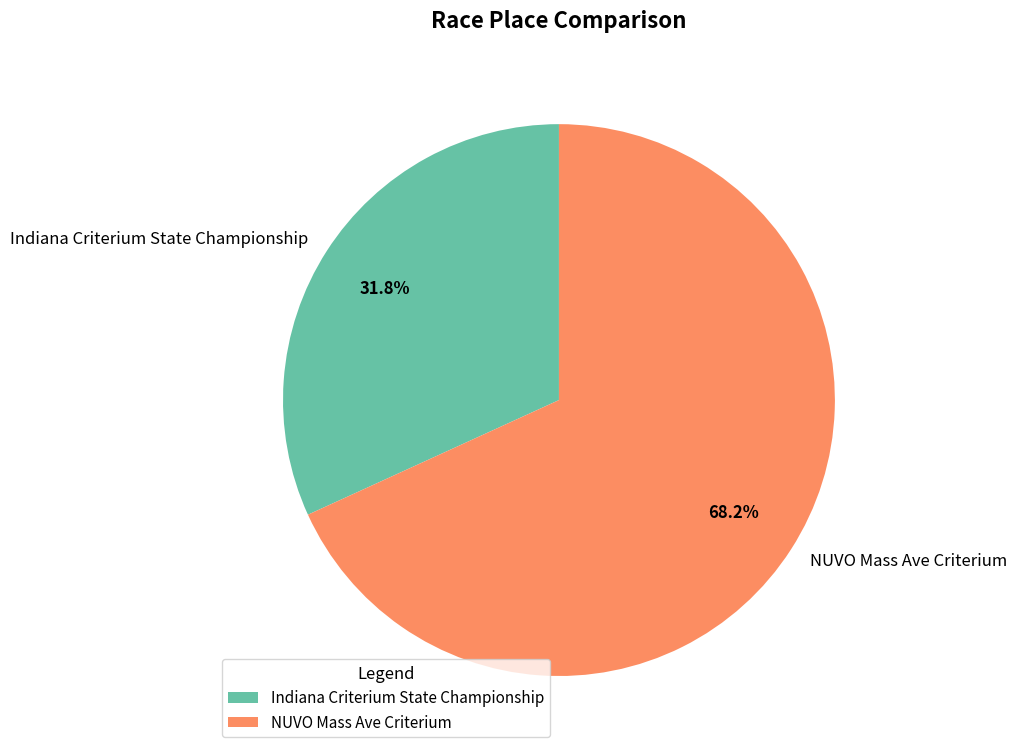

Between NUVO Mass Ave Criterium and Indiana Criterium State Championship, which is larger?

NUVO Mass Ave Criterium